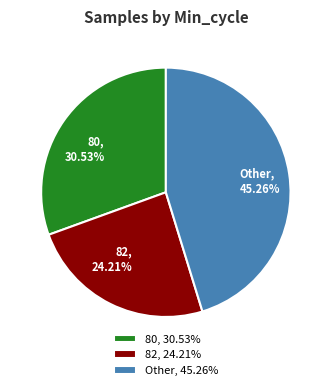

Which has a higher value, 80 or Other?

Other